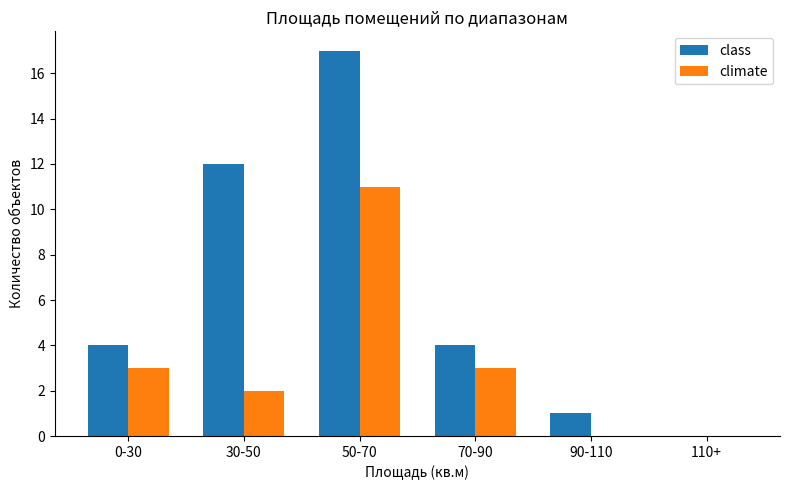

Are the bars grouped side by side (vs. stacked)?

Yes